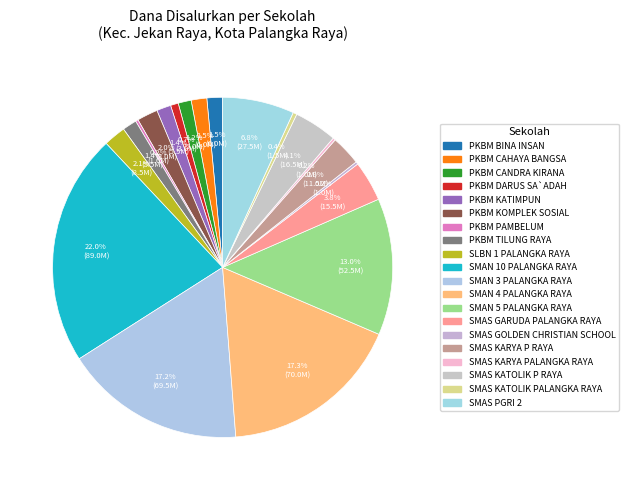

What is the change in value from SMAN 5 PALANGKA RAYA to SMAS KARYA P RAYA?

-41000000